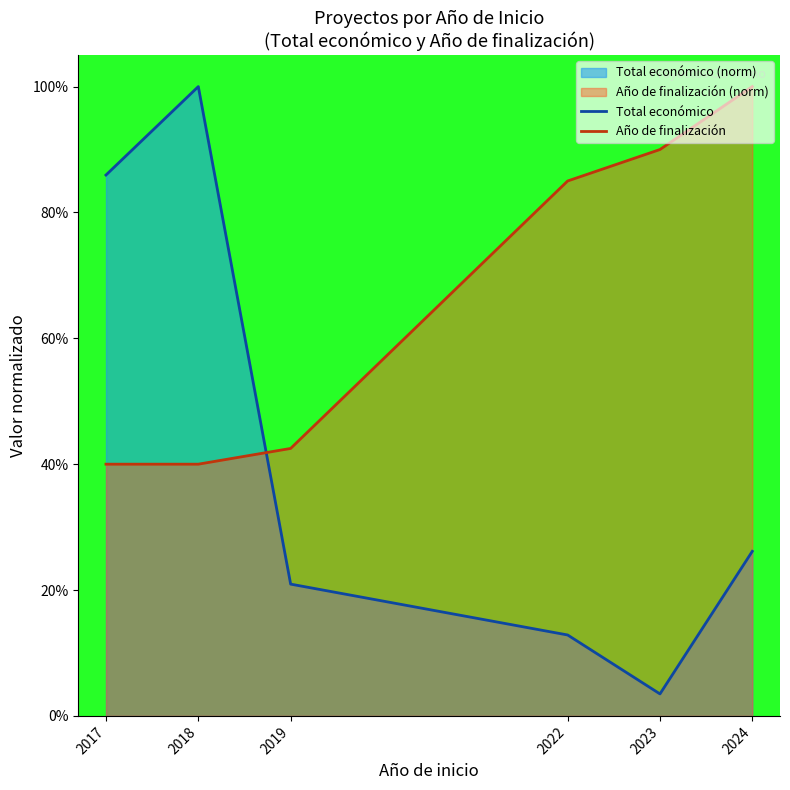

At 2023, list the series in order from smallest to largest.

Total económico, Año de finalización